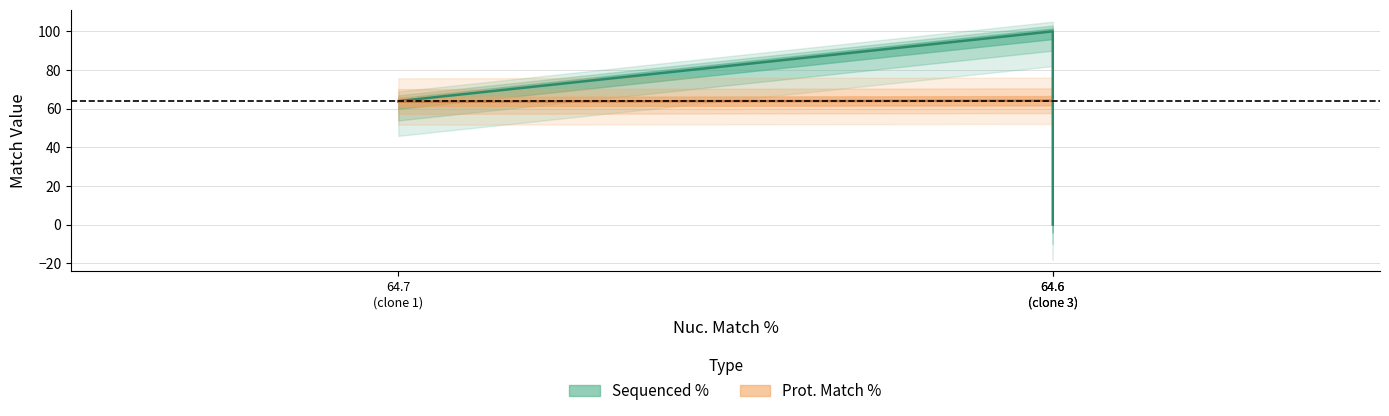

Does the chart display data point markers on the line(s)?

No